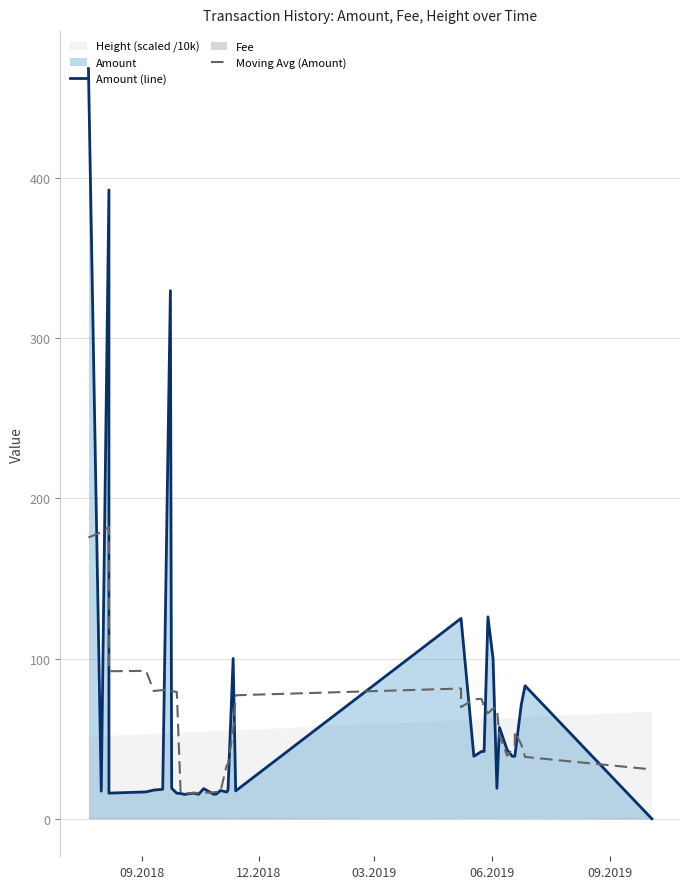

Is the value of Amount (line) at 22 greater than the value of Moving Avg (Amount) at 33?

Yes